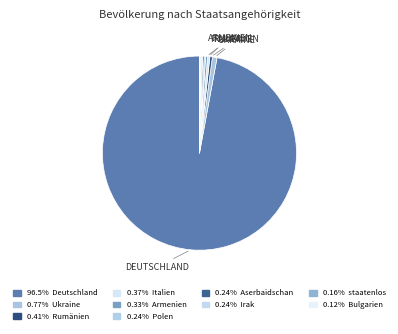

Which slice is the largest?

Deutschland